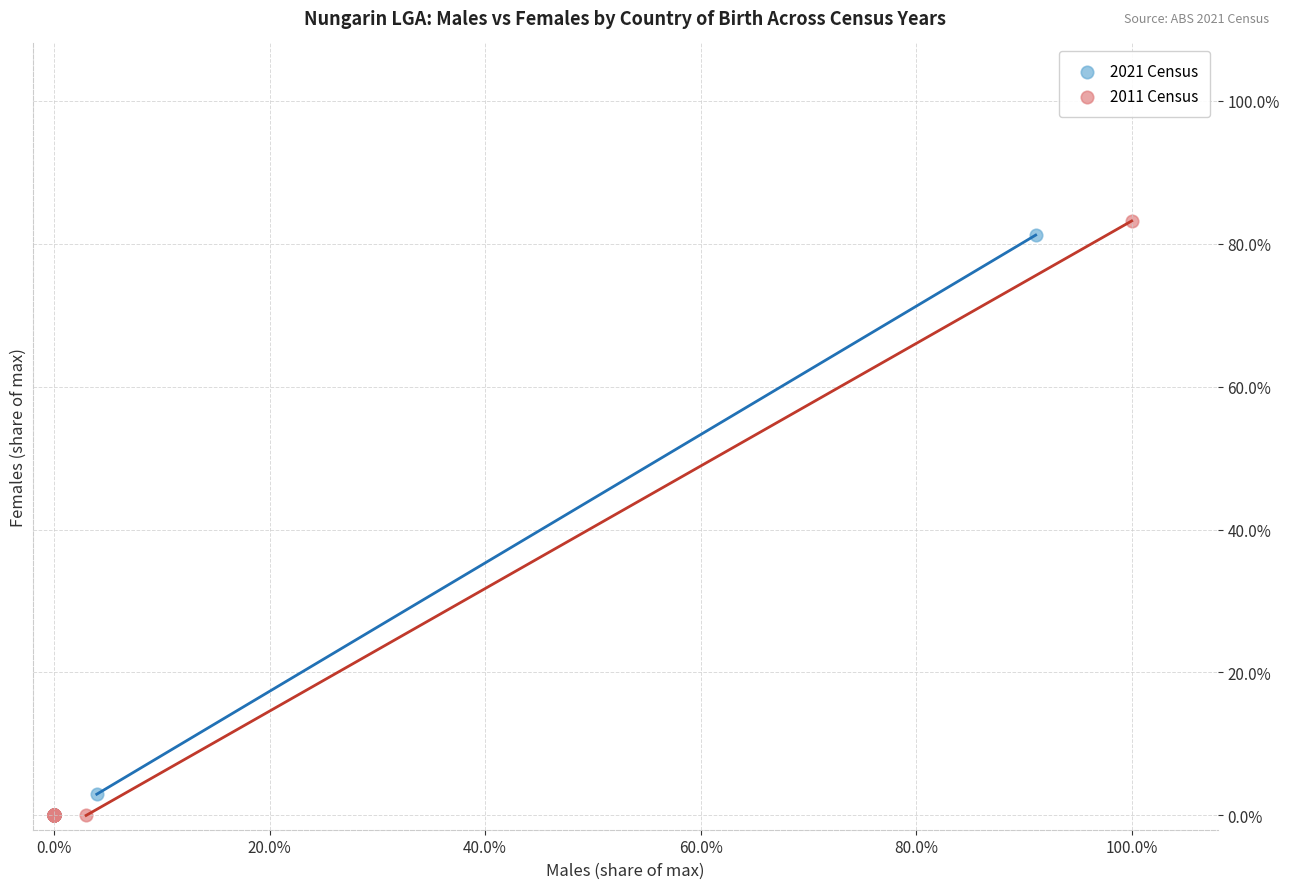

Which series reaches the maximum Y coordinate?

2011 Census